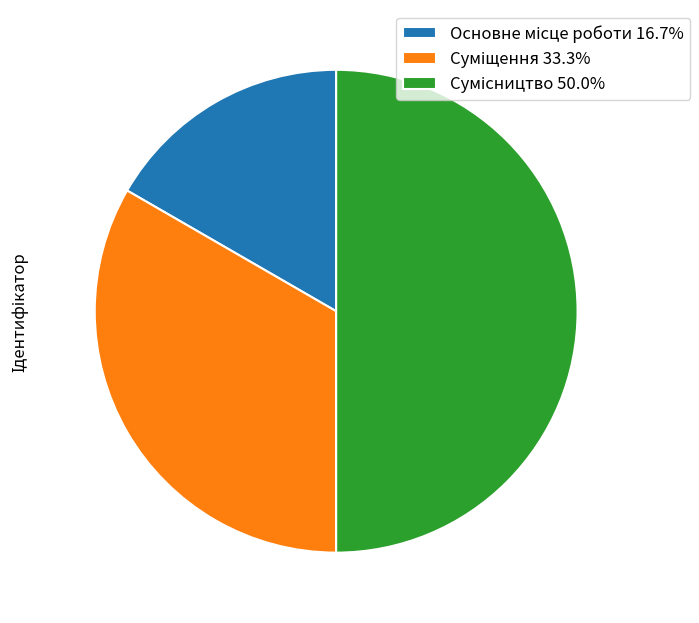

How many slices are in this pie chart?

3